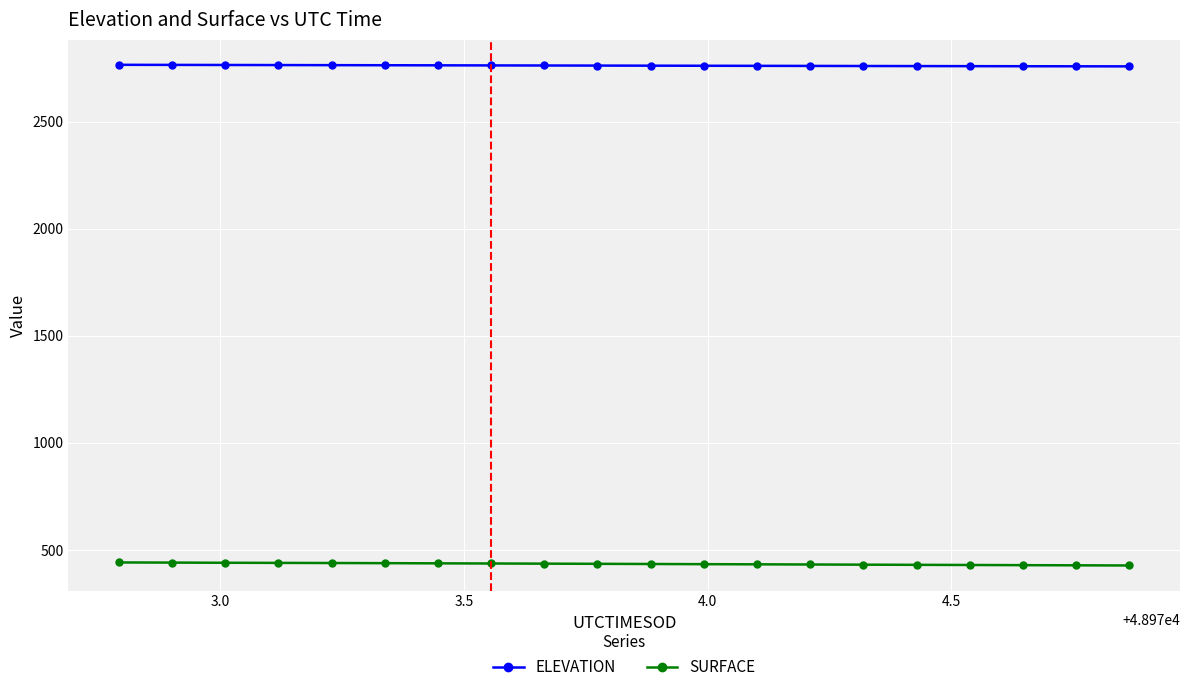

At how many categories does at least one series exceed 717?

20